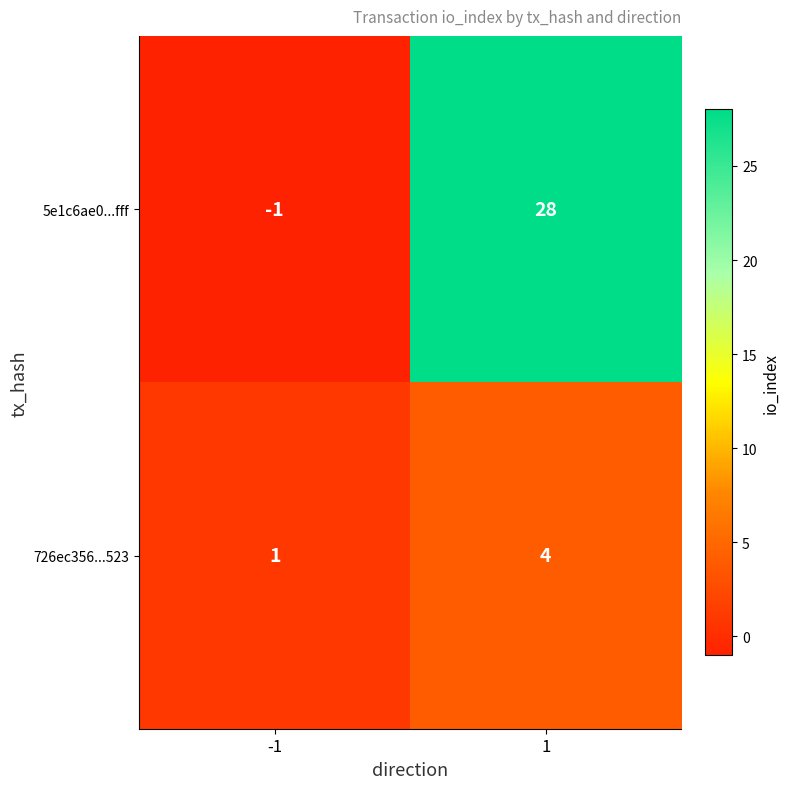

What is the approximate value of 726ec356...523 at 1?

4